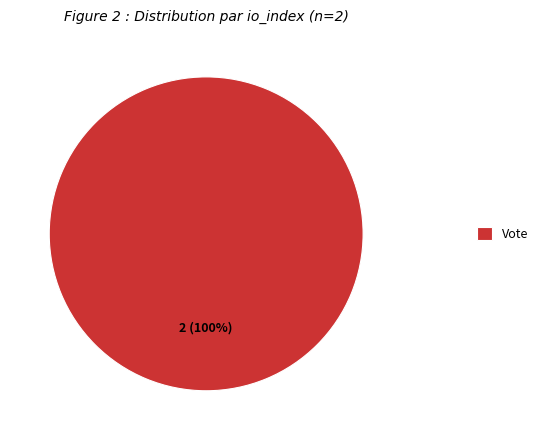

Which category accounts for the majority?

Vote